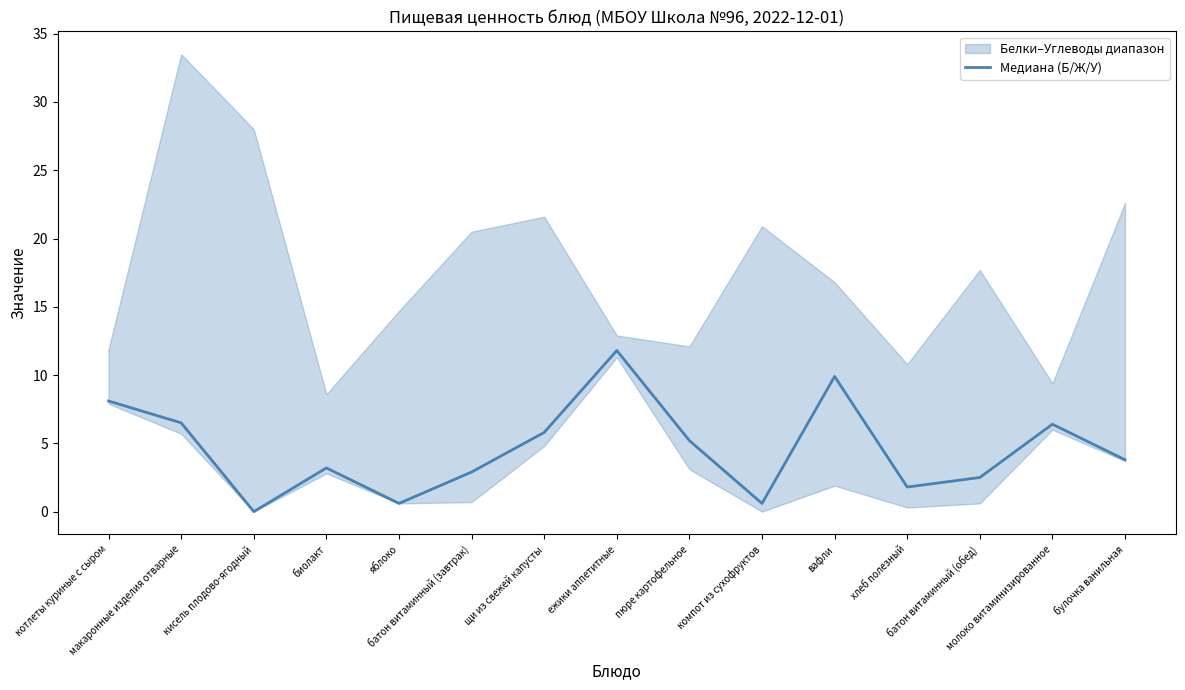

List the labels in order of value, smallest first.

кисель плодово-ягодный, яблоко, компот из сухофруктов, хлеб полезный, батон витаминный (обед), батон витаминный (завтрак), биолакт, булочка ванильная, пюре картофельное, щи из свежей капусты, молоко витаминизированное, макаронные изделия отварные, котлеты куриные с сыром, вафли, ежики аппетитные